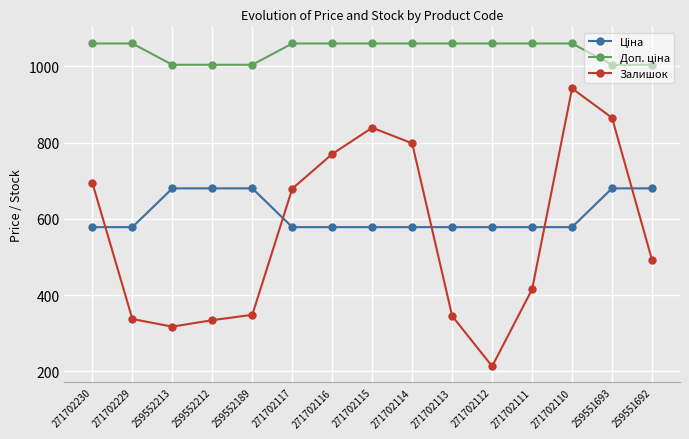

What is the greatest value displayed?

1060.0